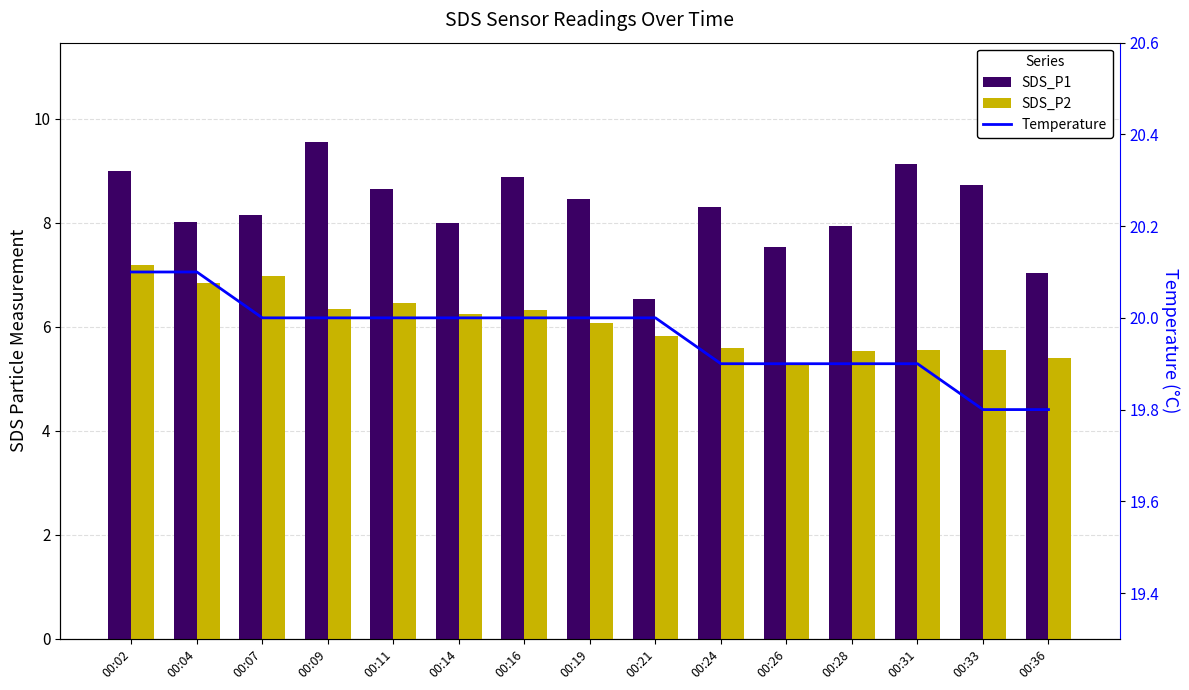

Are the bars horizontal?

No